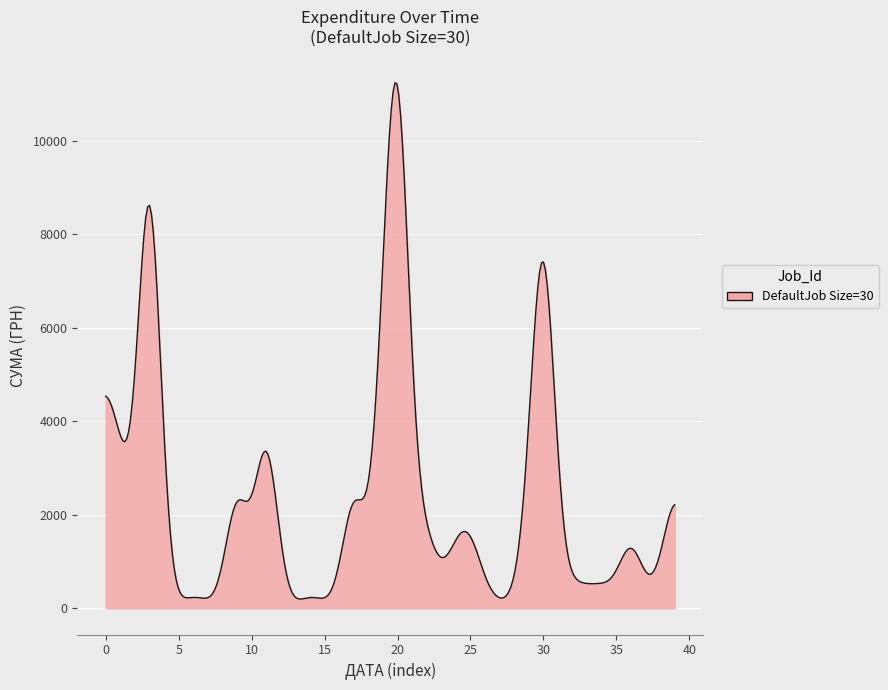

What is the smallest value displayed?

196.1